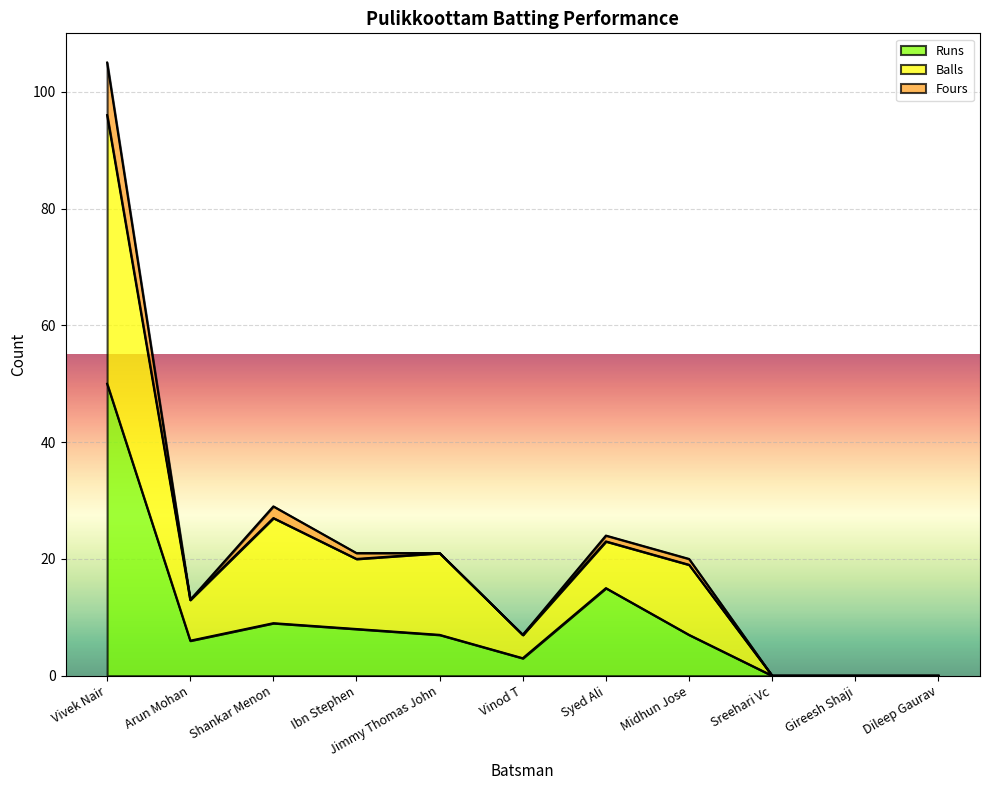

In Balls, how many points are lower than both neighbors (excluding endpoints)?

3